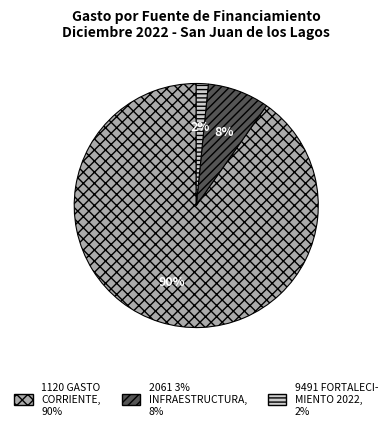

Is there a majority slice in this chart?

Yes